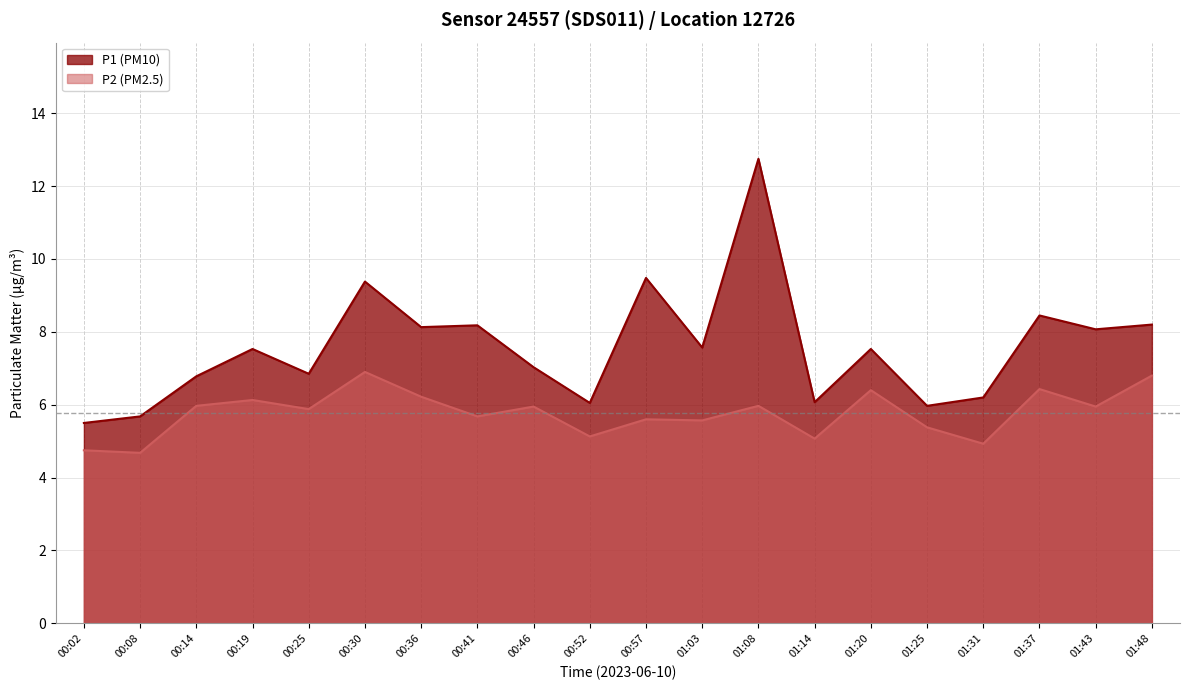

How many lines are shown in the chart?

2